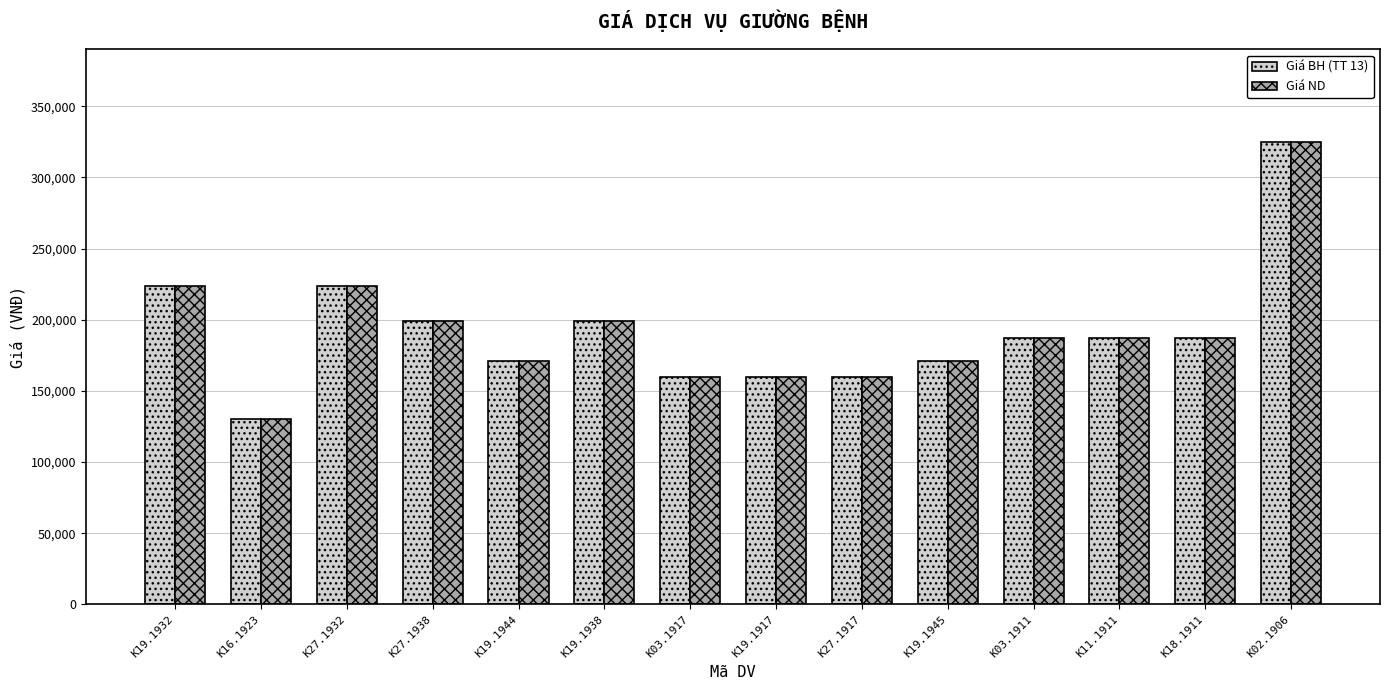

What is the difference between the Giá ND values at K19.1938 and K16.1923?

68600